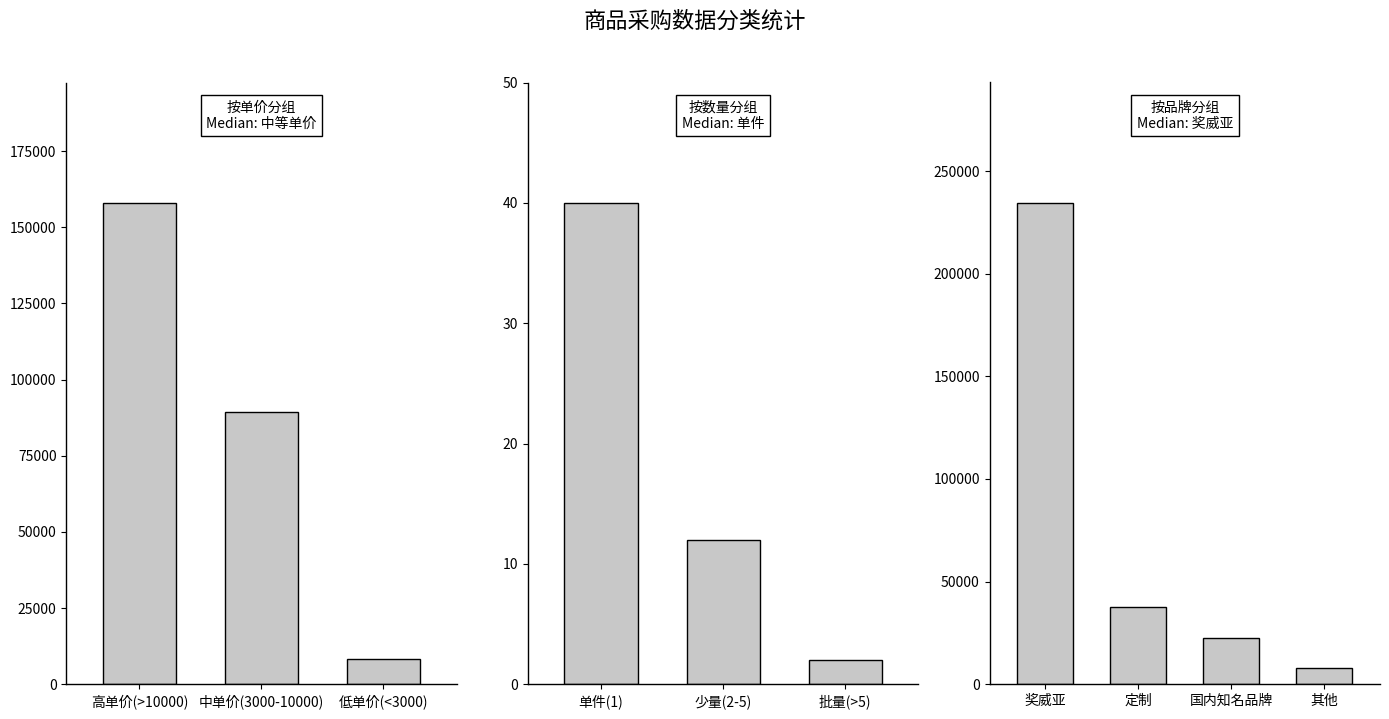

Are the bars horizontal?

No